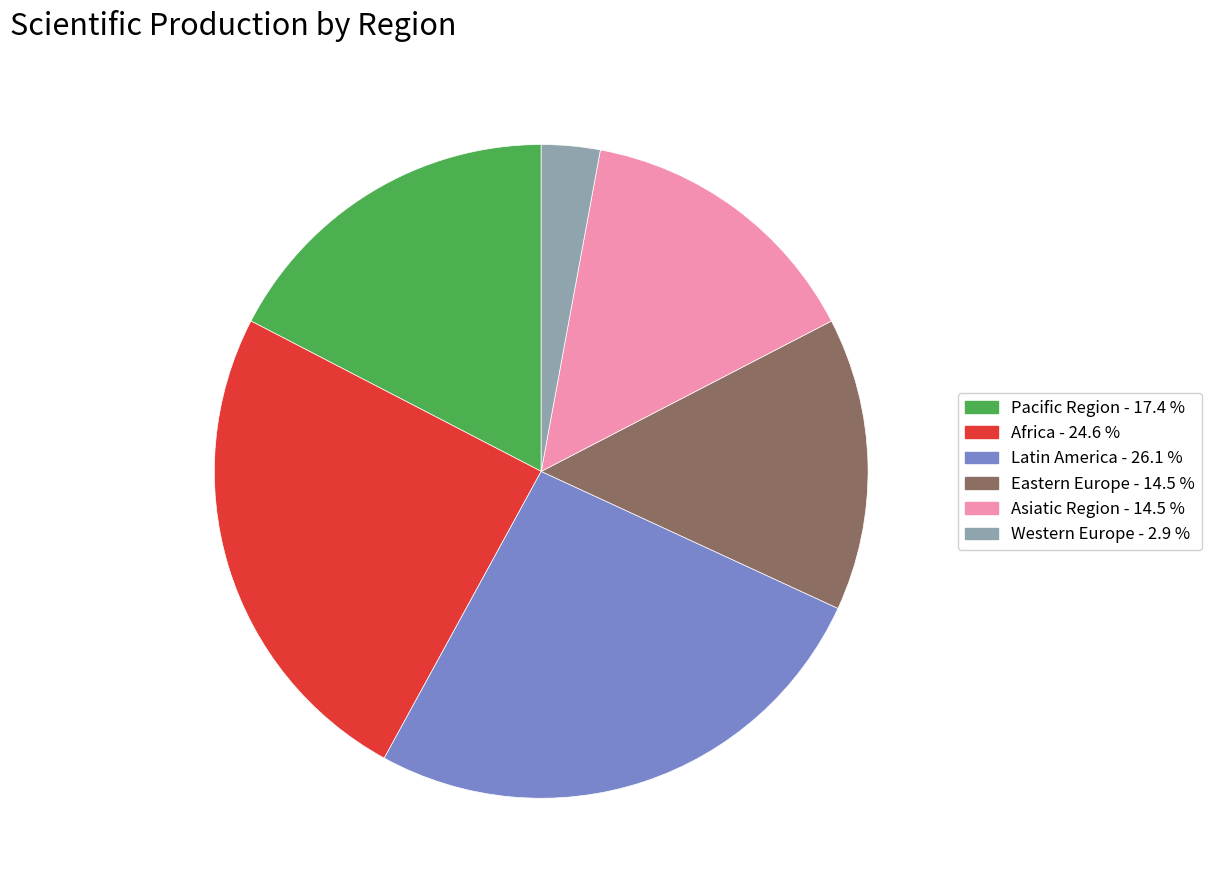

Does any single category account for the majority?

No